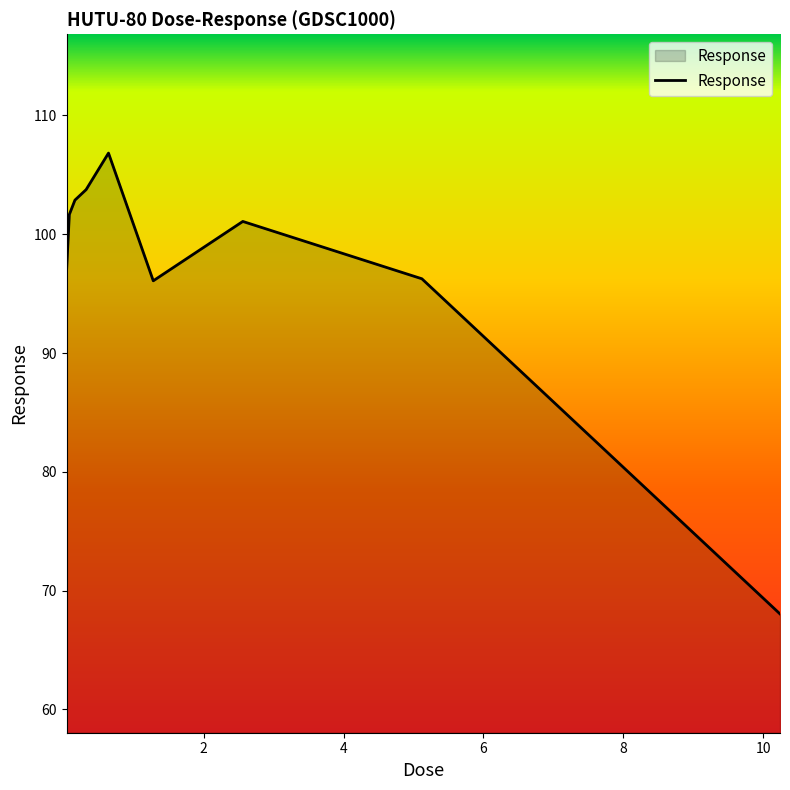

True or false: there are more than 2 points higher than both neighbors.

False